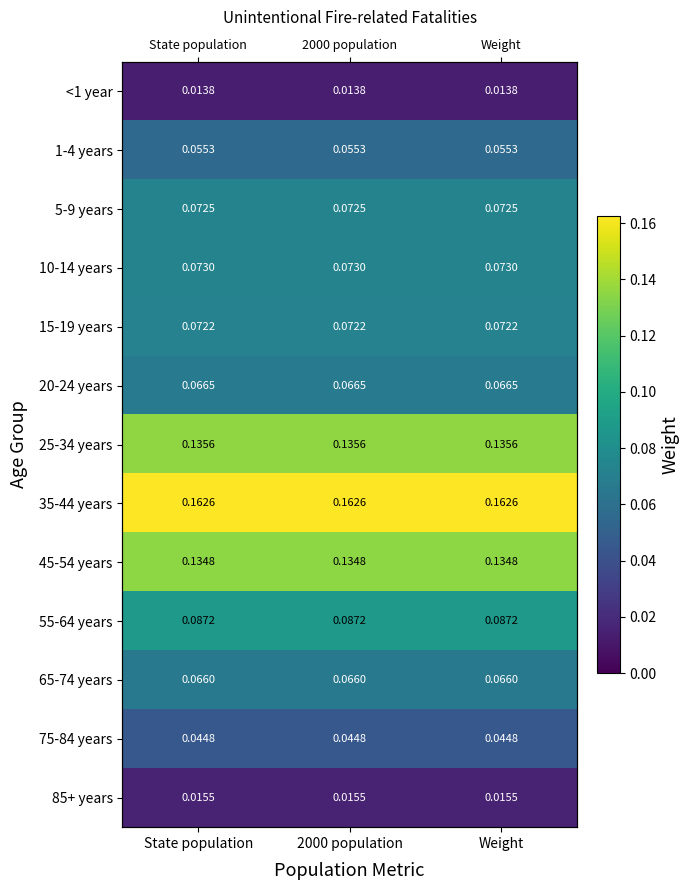

At which category is the sum across all series the highest?

State population